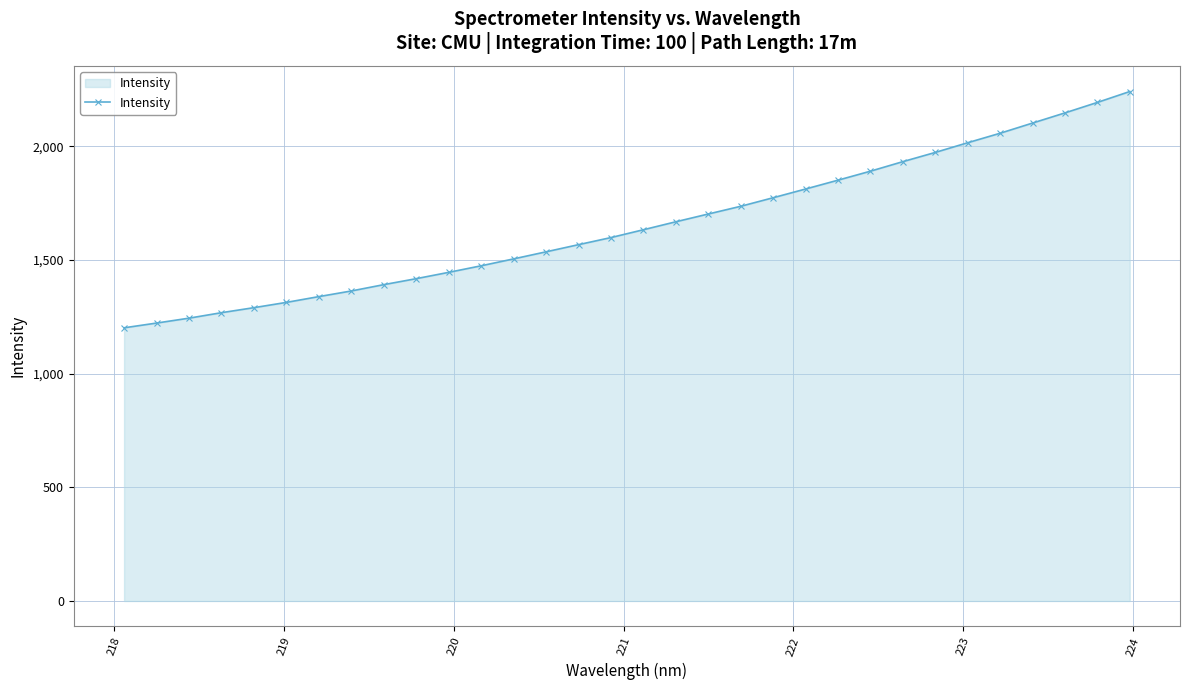

What is the greatest value displayed?

2241.0